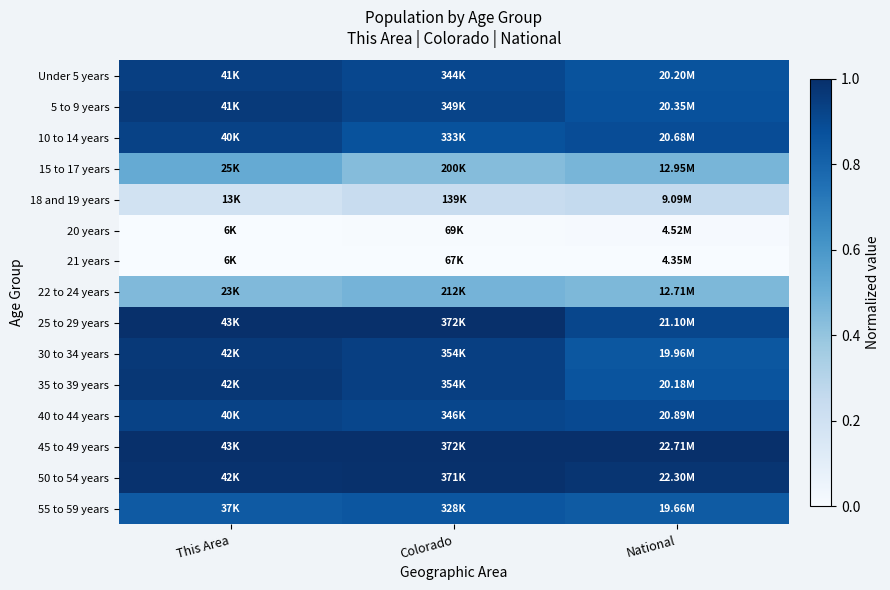

Reading right to left, extract all data points from this chart.

Under 5 years: National=0.9	Colorado=0.9	This Area=0.9
5 to 9 years: National=0.9	Colorado=0.9	This Area=1.0
10 to 14 years: National=0.9	Colorado=0.9	This Area=0.9
15 to 17 years: National=0.5	Colorado=0.4	This Area=0.5
18 and 19 years: National=0.3	Colorado=0.2	This Area=0.2
20 years: National=0.0	Colorado=0.0	This Area=0.0
21 years: National=0.0	Colorado=0.0	This Area=0.0
22 to 24 years: National=0.5	Colorado=0.5	This Area=0.4
25 to 29 years: National=0.9	Colorado=1.0	This Area=1.0
30 to 34 years: National=0.9	Colorado=0.9	This Area=1.0
35 to 39 years: National=0.9	Colorado=0.9	This Area=1.0
40 to 44 years: National=0.9	Colorado=0.9	This Area=0.9
45 to 49 years: National=1.0	Colorado=1.0	This Area=1.0
50 to 54 years: National=1.0	Colorado=1.0	This Area=1.0
55 to 59 years: National=0.8	Colorado=0.9	This Area=0.8